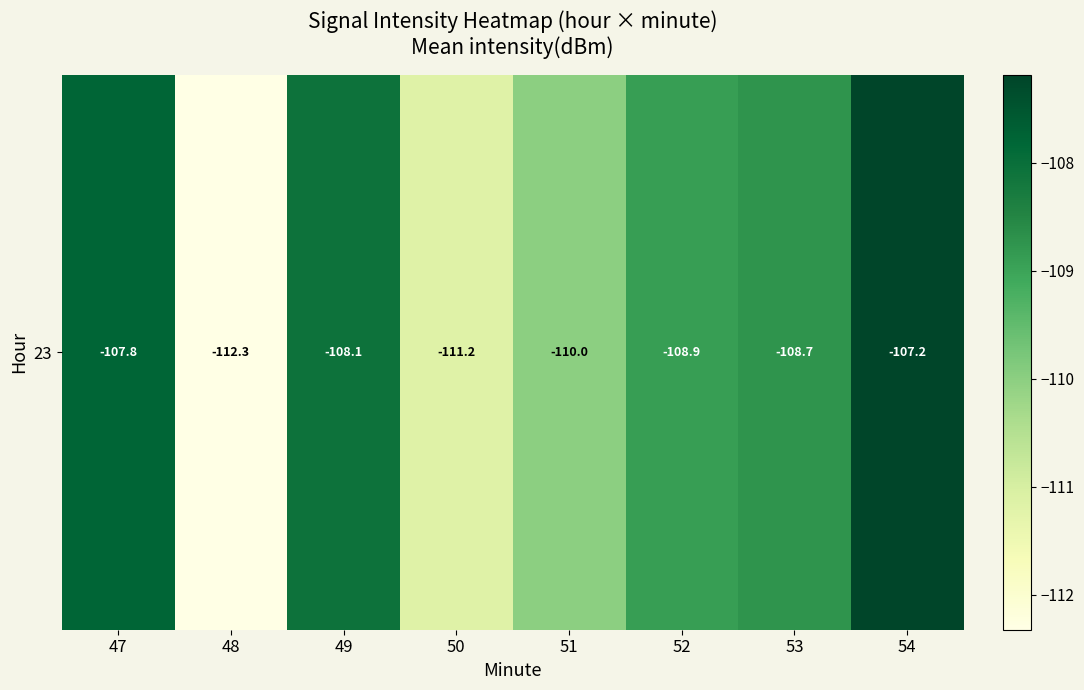

What is the sum of all values?

-874.2